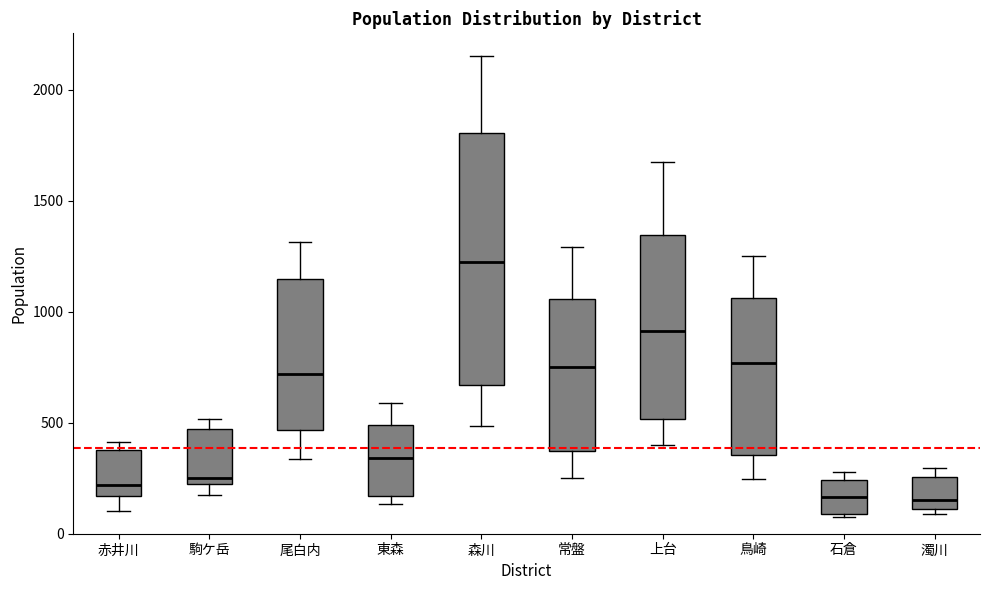

Reading left to right, transcribe this box plot: for each box, give where its median line is, the range the box spans, and where its two whiskers end, as read against the y-axis. The values are not printed on the chart, so give them approximately, as read against the axis.

赤井川: median 200, box 150 to 400, whiskers 100 to 400 (just above the box's upper edge)
駒ケ岳: median 250 (just above the box's lower edge), box 250 to 450, whiskers 150 to 500
尾白内: median 700, box 450 to 1150, whiskers 350 to 1300
東森: median 350, box 150 to 500, whiskers 150 (just below the box's lower edge) to 600
森川: median 1250, box 650 to 1800, whiskers 500 to 2150
常盤: median 750, box 350 to 1050, whiskers 250 to 1300
上台: median 900, box 500 to 1350, whiskers 400 to 1650
鳥崎: median 750, box 350 to 1050, whiskers 250 to 1250
石倉: median 150, box 100 to 250, whiskers 100 to 300
濁川: median 150, box 100 to 250, whiskers 100 (just below the box's lower edge) to 300